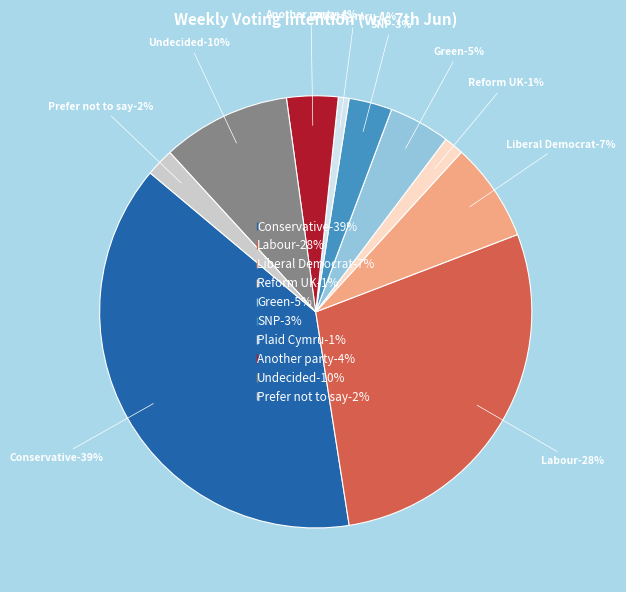

Does Labour represent more than half of the total?

No